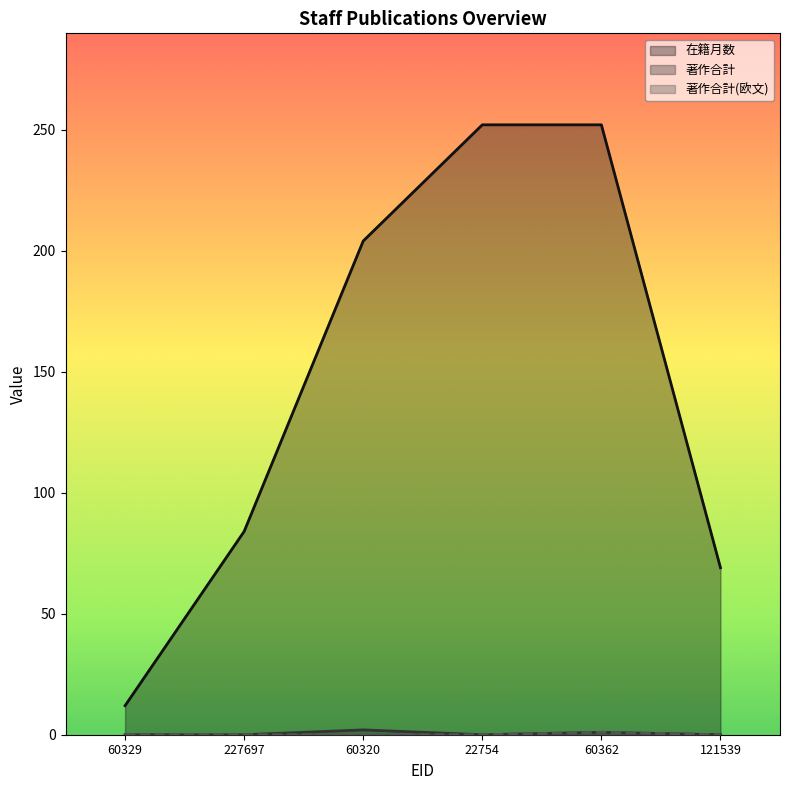

Where is the first local minimum for 著作合計?

22754